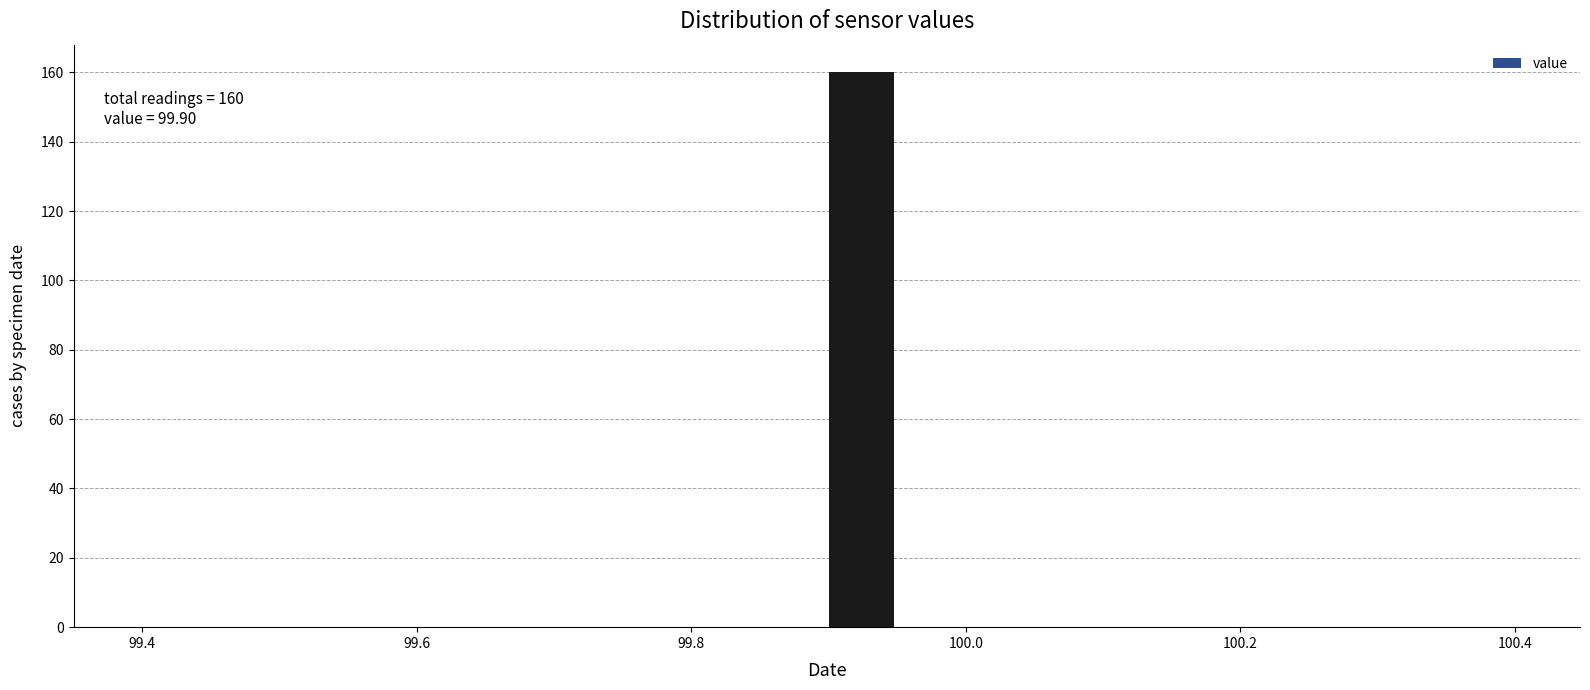

Around what value on the x-axis is the tallest bar? Give the approximate position of its centre, as read against the axis.

99.92